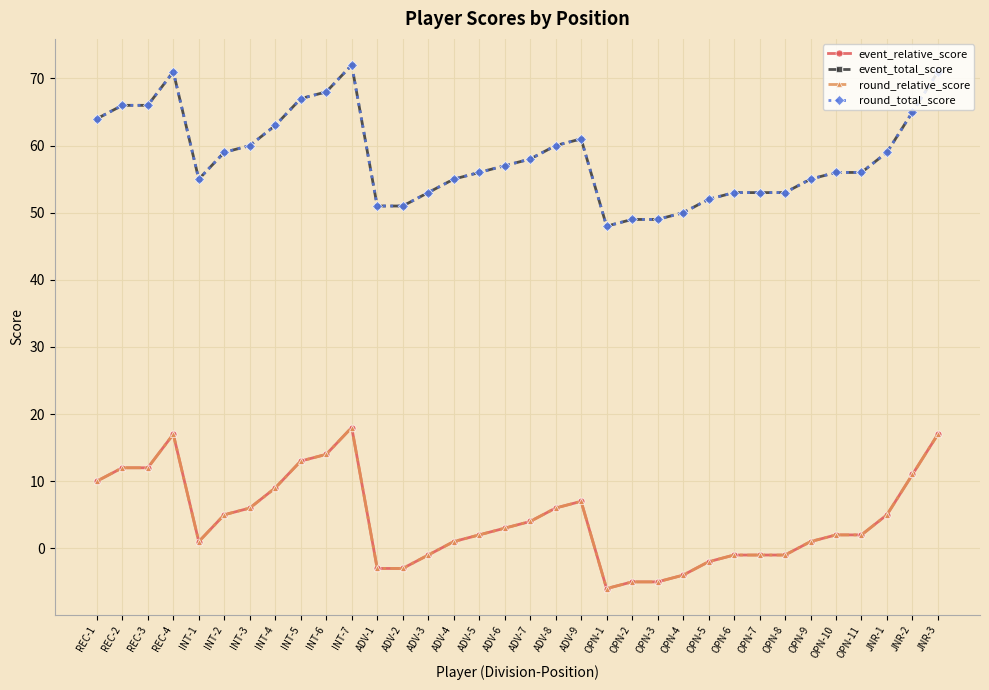

What is the difference between the maximum and second lowest values in the round_total_score series?

23